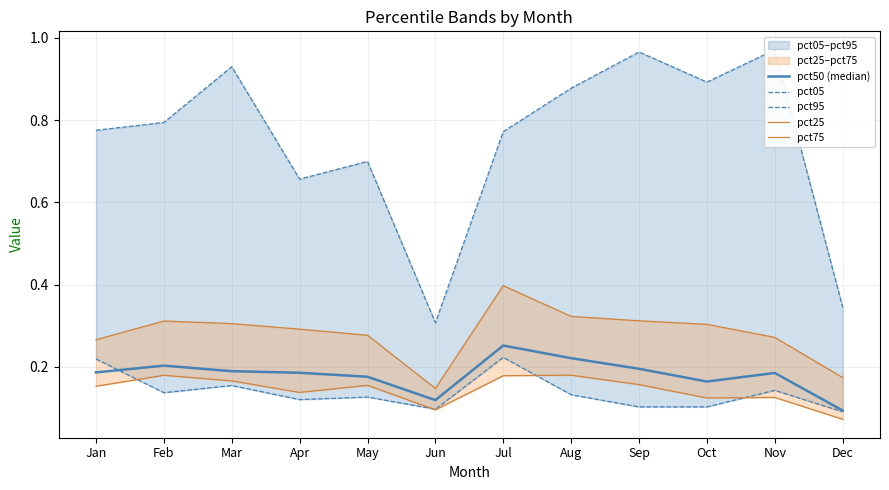

True or false: pct95 and pct25 cross at least once.

False